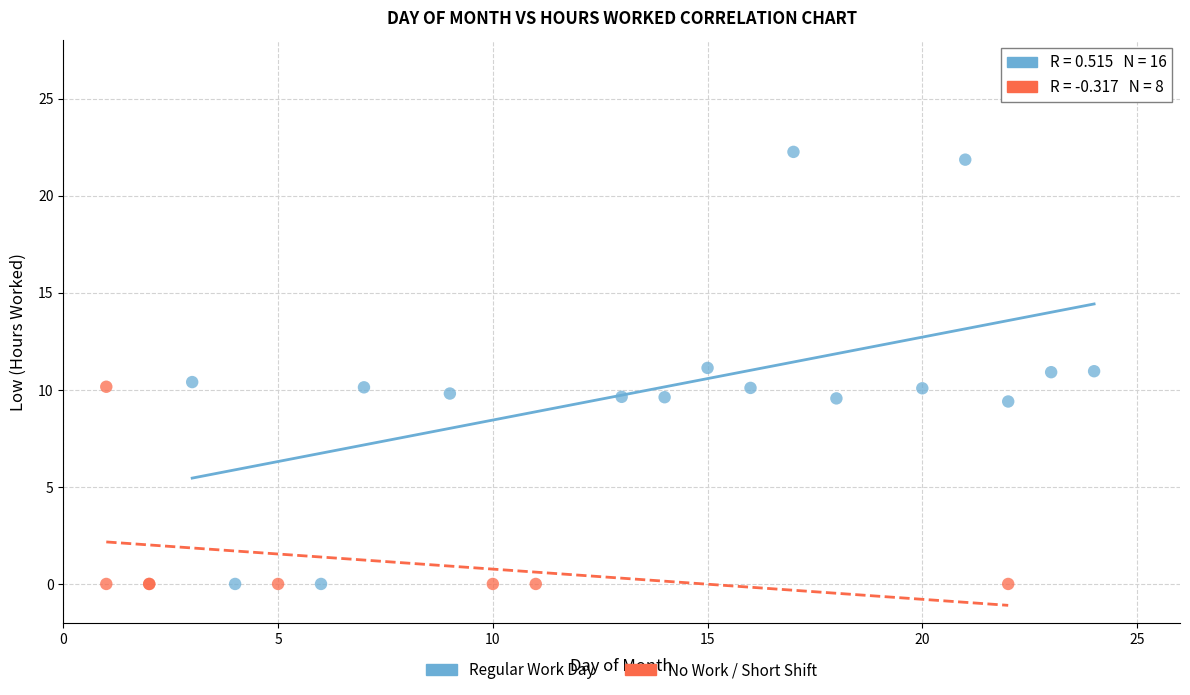

Which series has the widest spread of Y values?

Regular Work Day